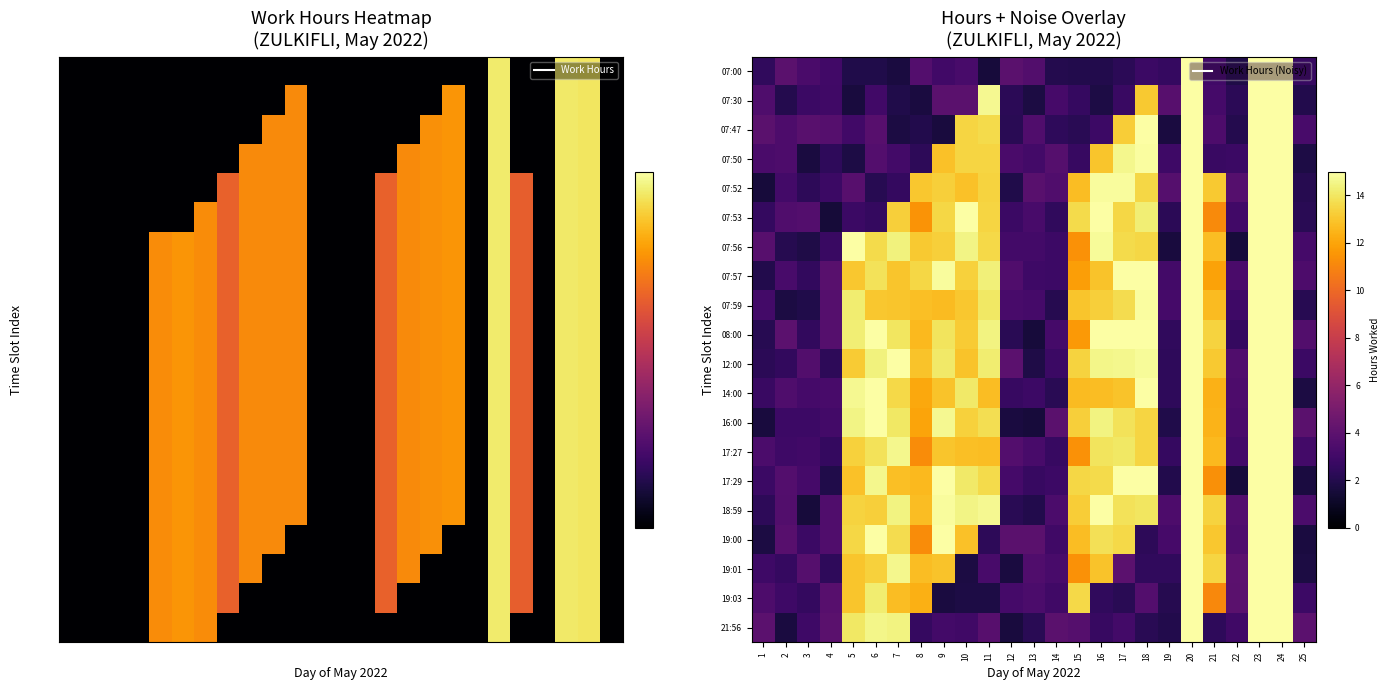

Read the 07:57 value at 2.

3.2